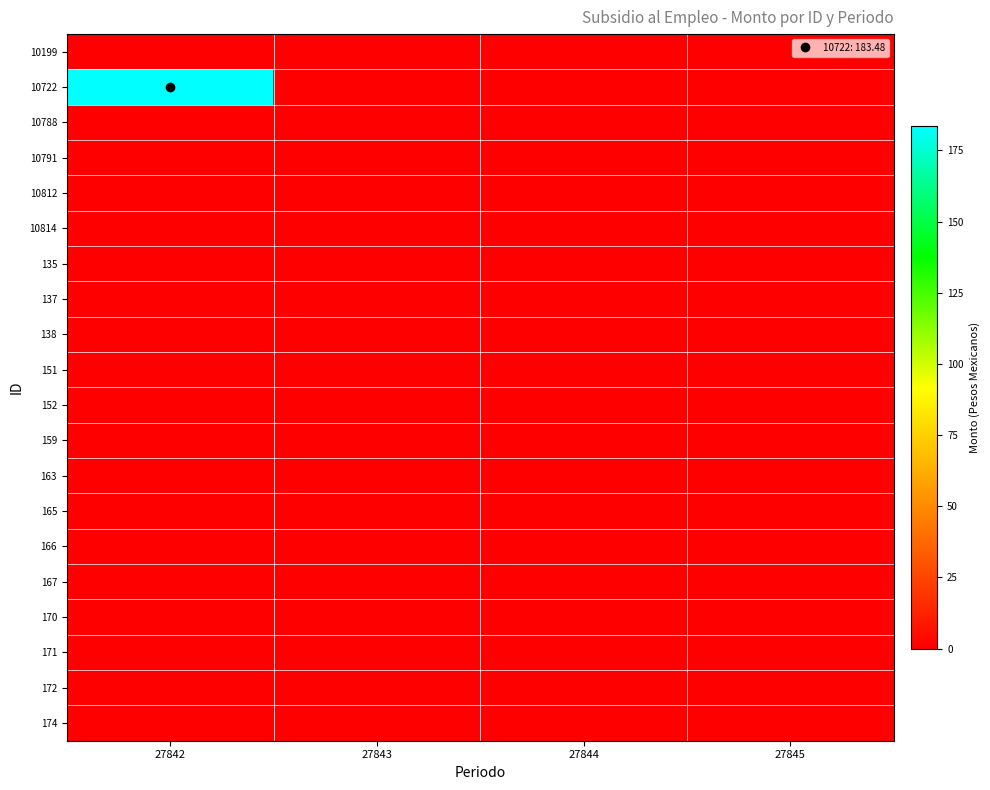

Rank the series at 27843 from highest to lowest value.

10199, 10722, 10788, 10791, 10812, 10814, 135, 137, 138, 151, 152, 159, 163, 165, 166, 167, 170, 171, 172, 174